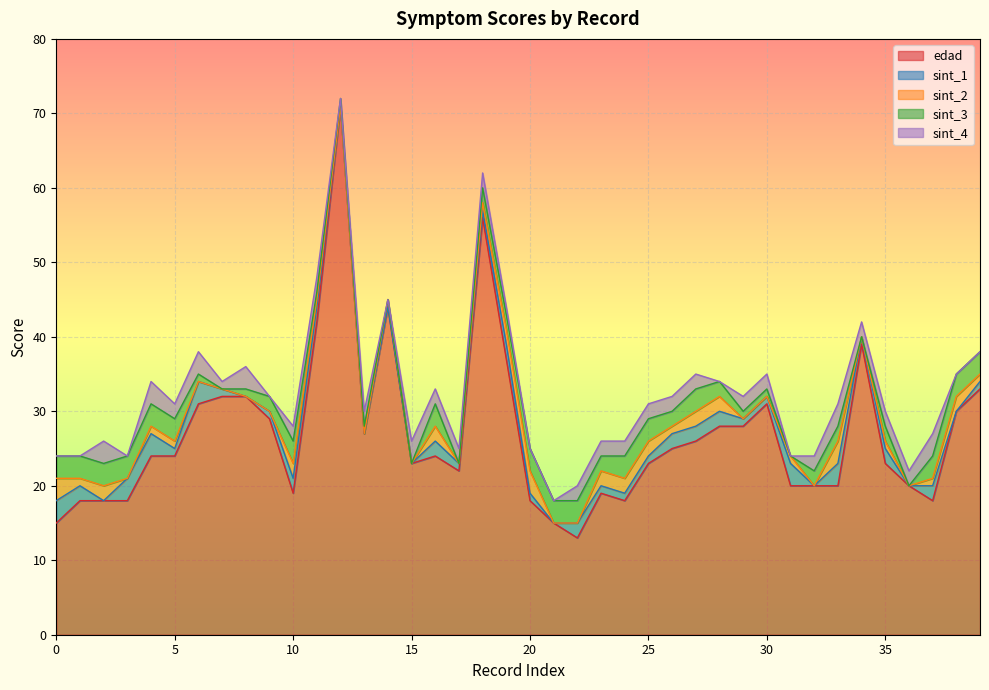

True or false: edad has a value of 23 at 25.

True